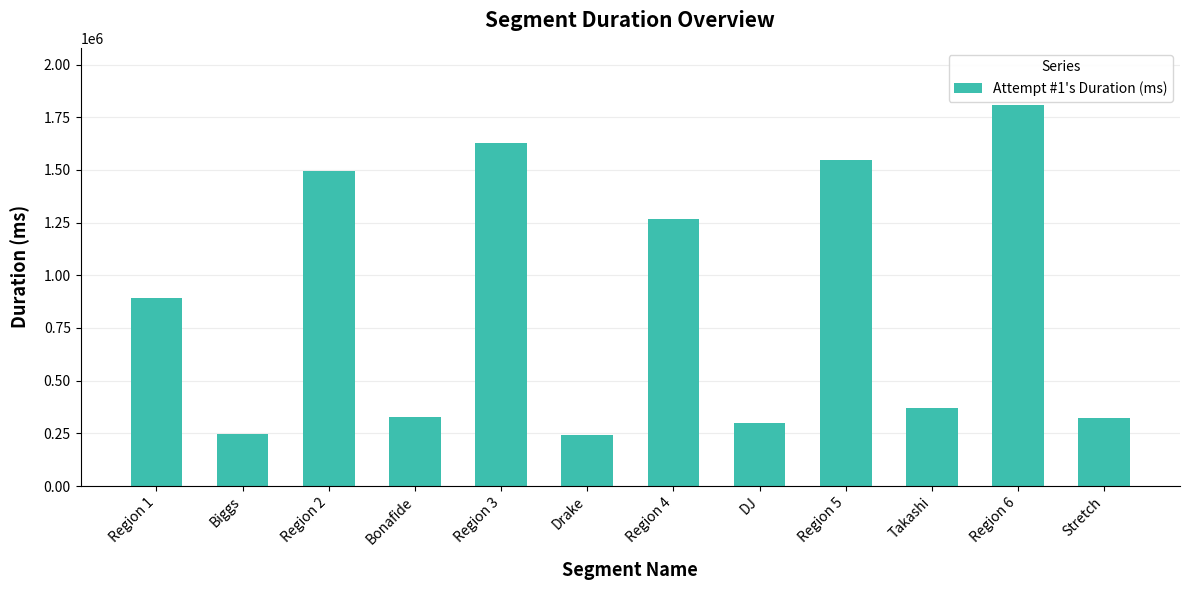

How many bars are there in total?

12